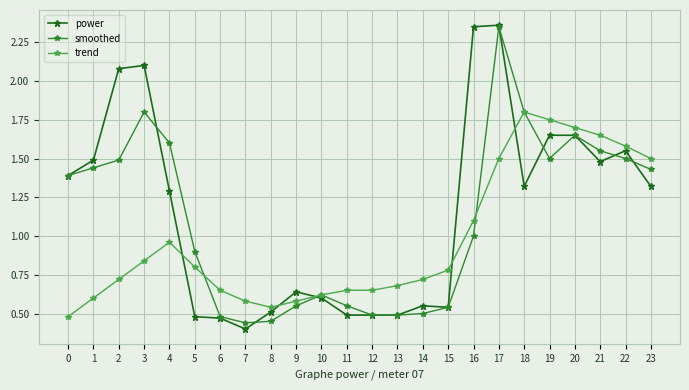

Count the number of data series in this chart.

3